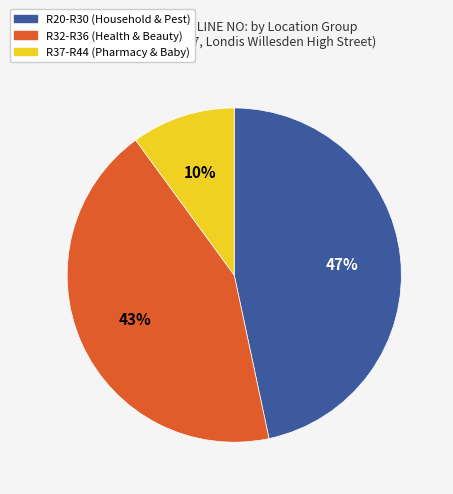

Rank the categories by value from lowest to highest.

R37-R44 (Pharmacy & Baby), R32-R36 (Health & Beauty), R20-R30 (Household & Pest)